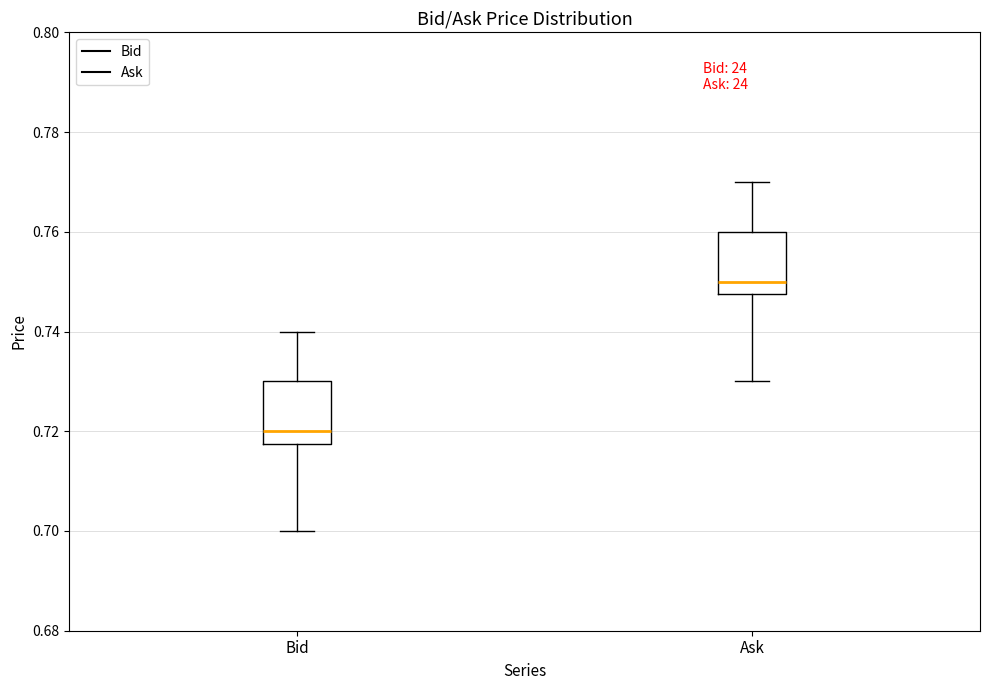

Reading left to right, transcribe this box plot: for each box, give where its median line is, the range the box spans, and where its two whiskers end, as read against the y-axis. The values are not printed on the chart, so give them approximately, as read against the axis.

Bid: median 0.720, box 0.718 to 0.730, whiskers 0.700 to 0.740
Ask: median 0.750, box 0.748 to 0.760, whiskers 0.730 to 0.770